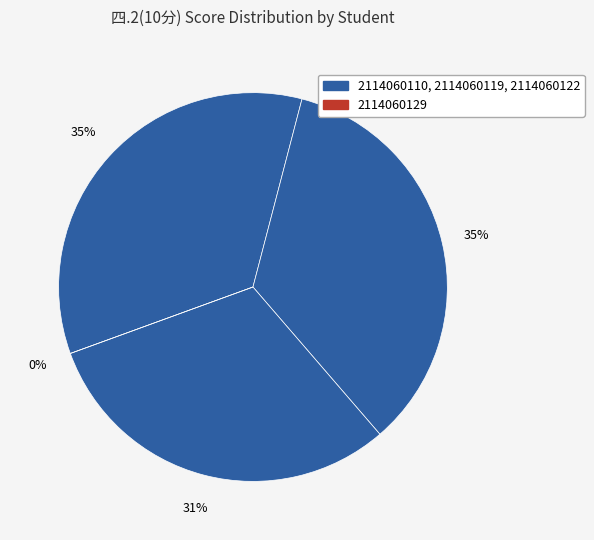

Does any single category account for the majority?

No